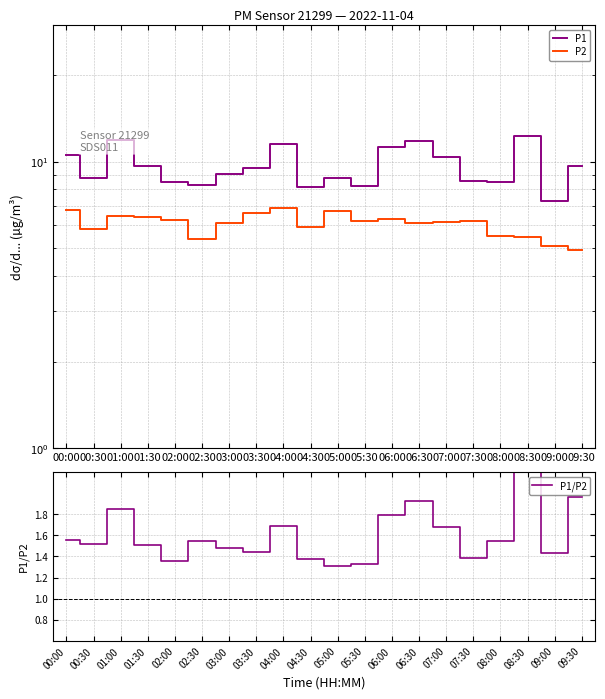

At how many categories does at least one series exceed 11?

5